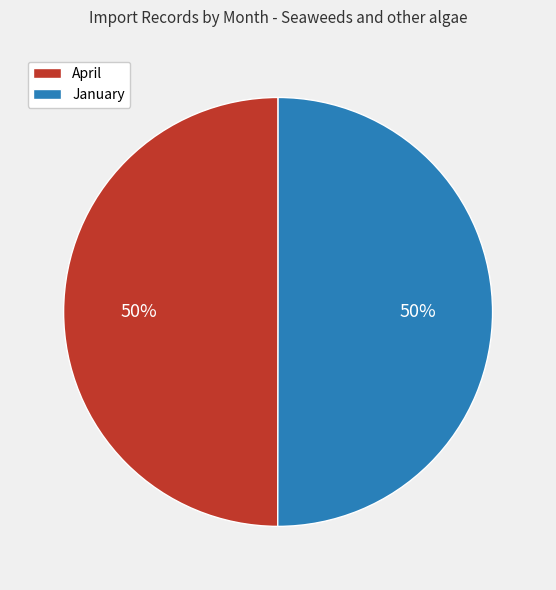

To the nearest percent, what is the average slice percentage?

50%